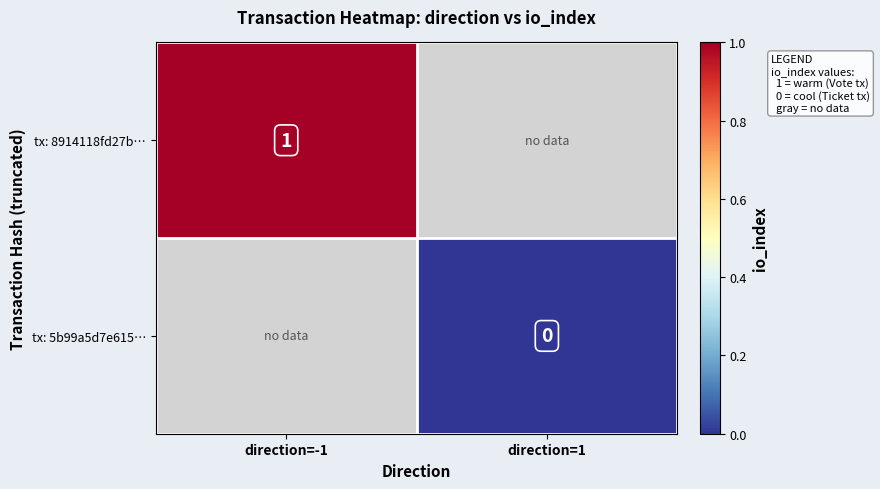

Is the value of tx: 8914118fd27b… at direction=-1 greater than the value of tx: 5b99a5d7e615… at direction=1?

Yes